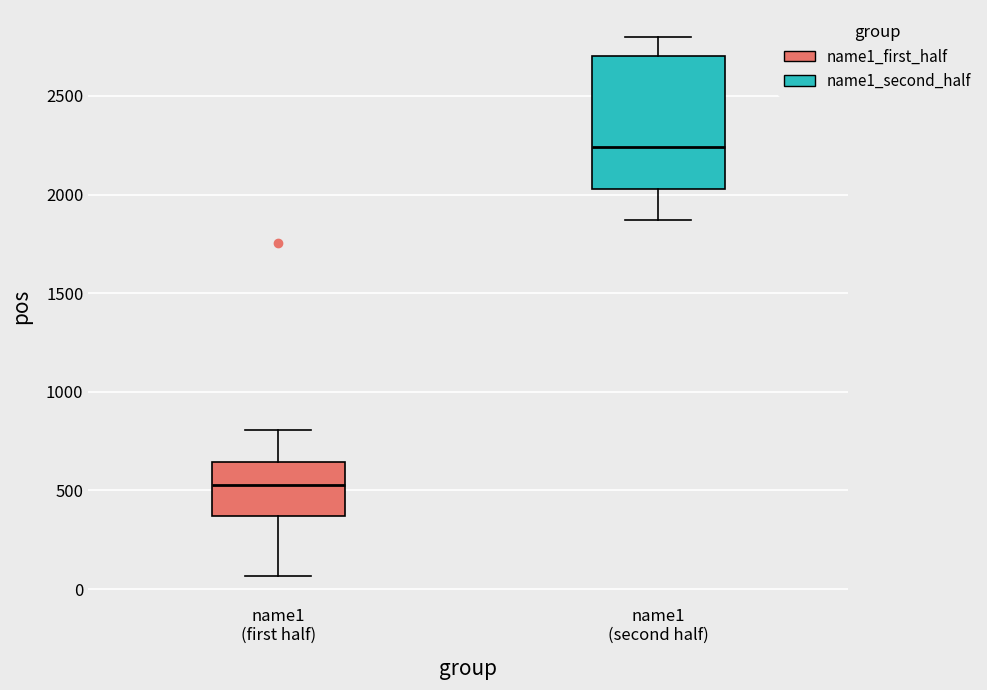

Reading left to right, read every box against the y-axis: the position of its median line, the range the box covers, and the ends of its whiskers. The values are not printed on the chart, so give them approximately, as read against the axis.

name1 (first half): median 550, box 350 to 650, whiskers 50 to 800
name1 (second half): median 2250, box 2050 to 2700, whiskers 1850 to 2800